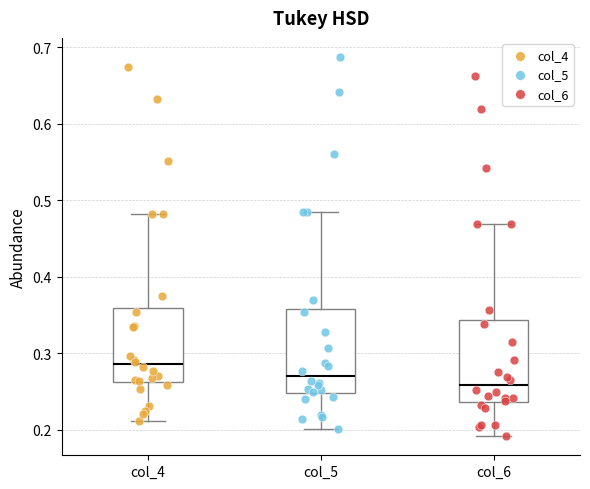

Which box has the highest median line?

col_4